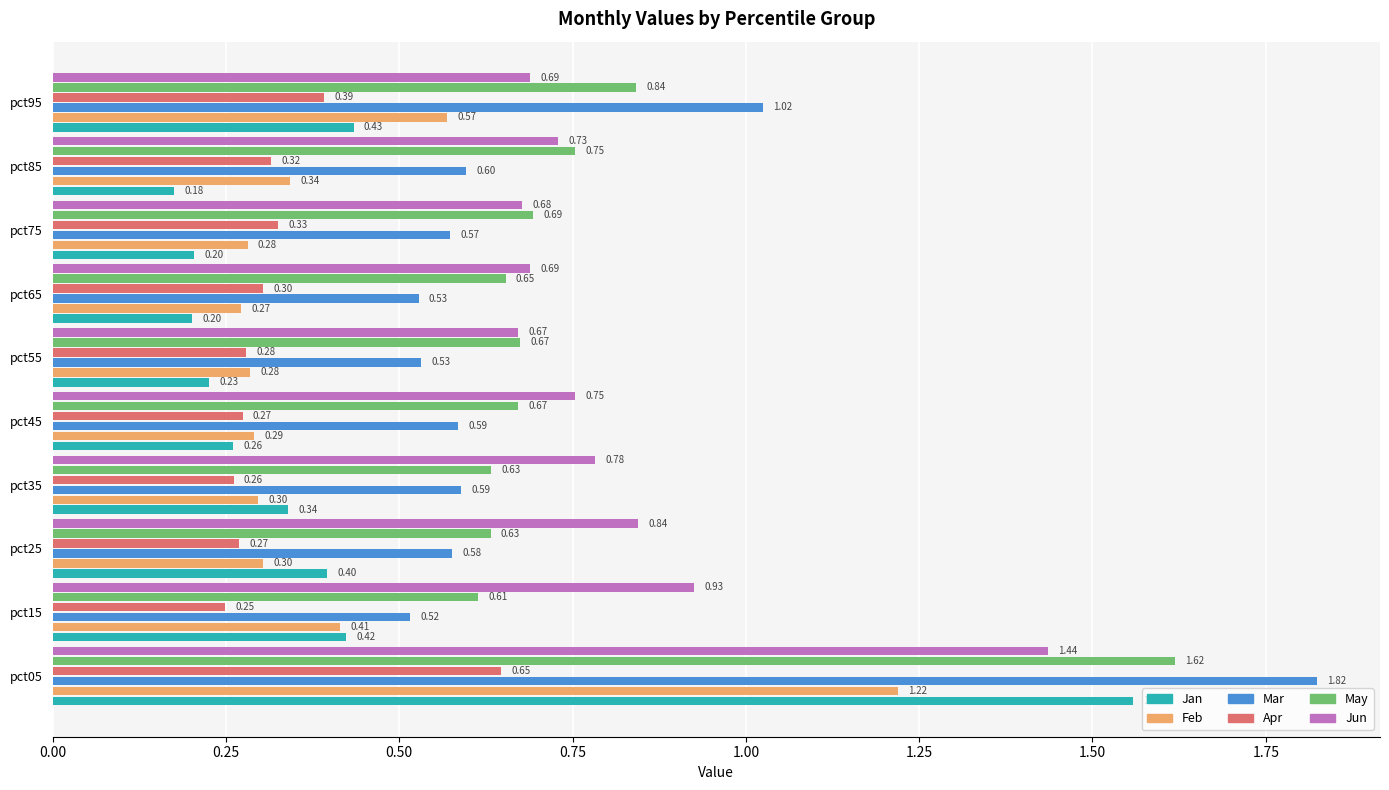

How many Feb values are between 0 and 1?

9